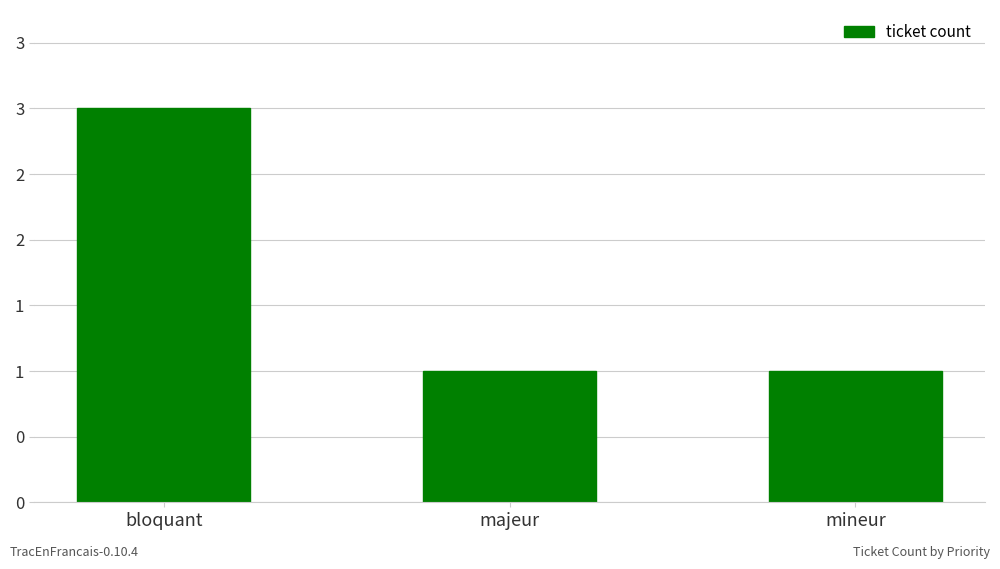

What is the label of the 3rd bar from the left?

mineur